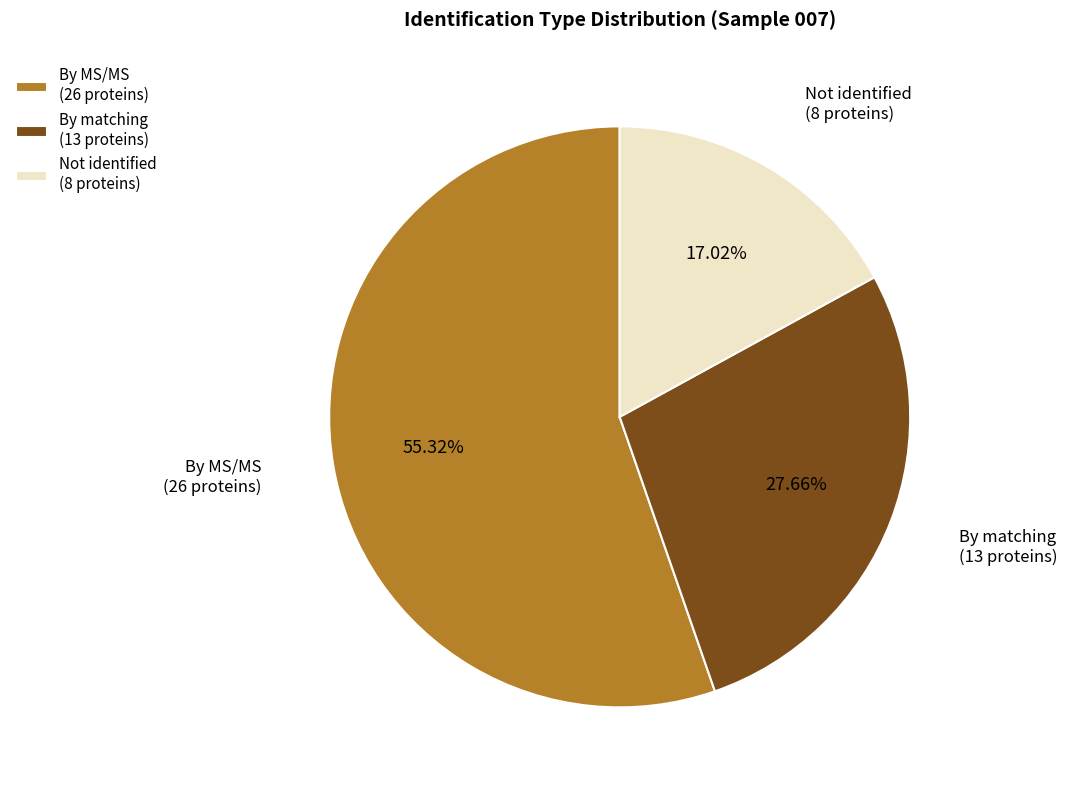

Which has a higher value, By matching (13 proteins) or Not identified (8 proteins)?

By matching (13 proteins)